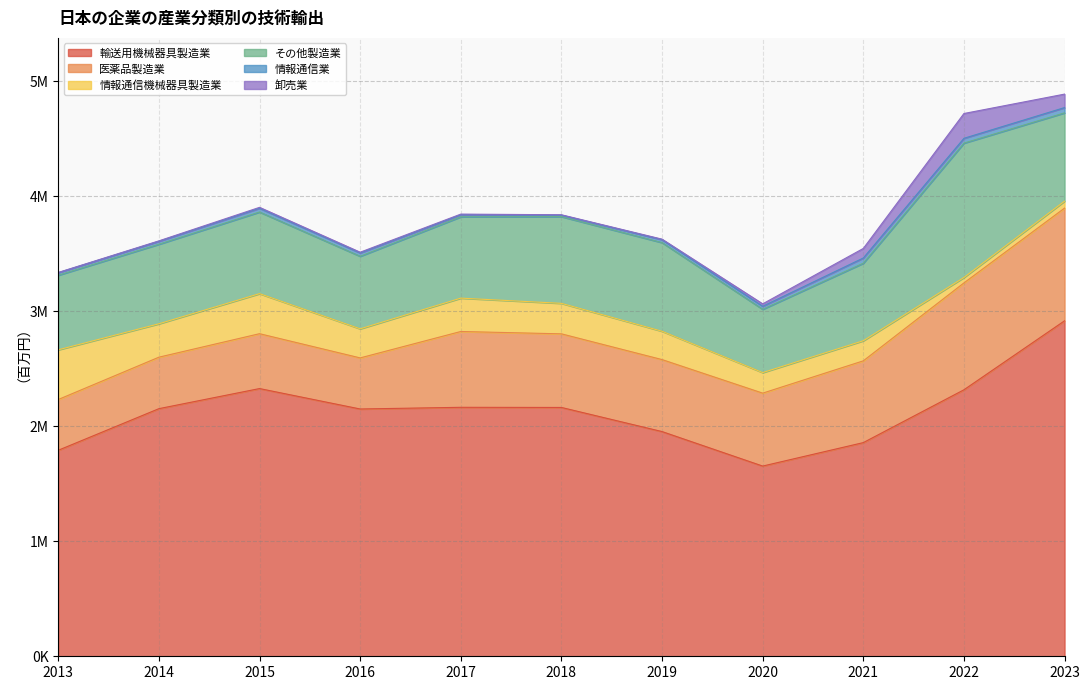

At which category does その他製造業 reach its first local peak?

2015